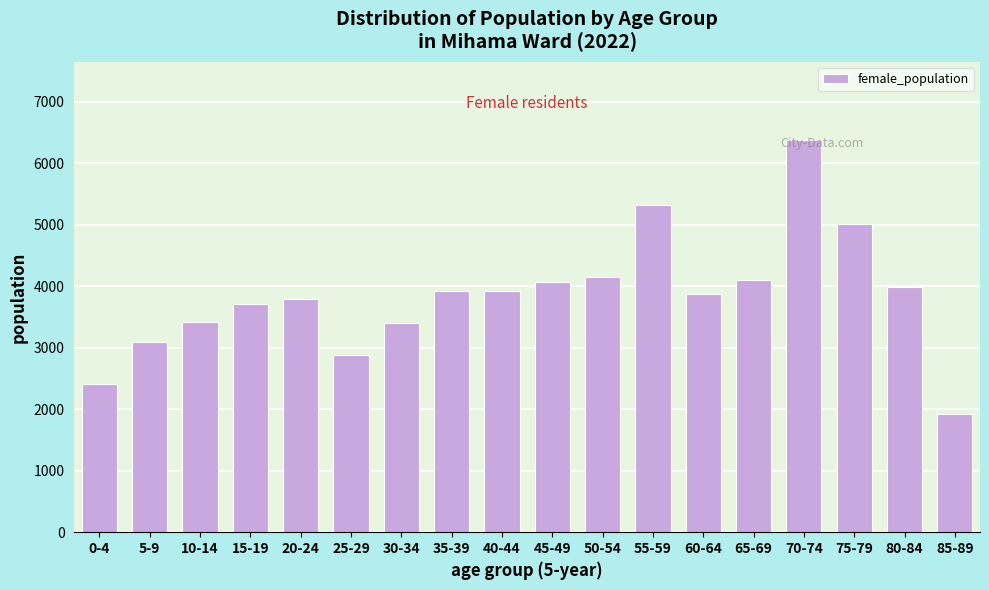

The value at 40-44 is 2301. True or false?

False